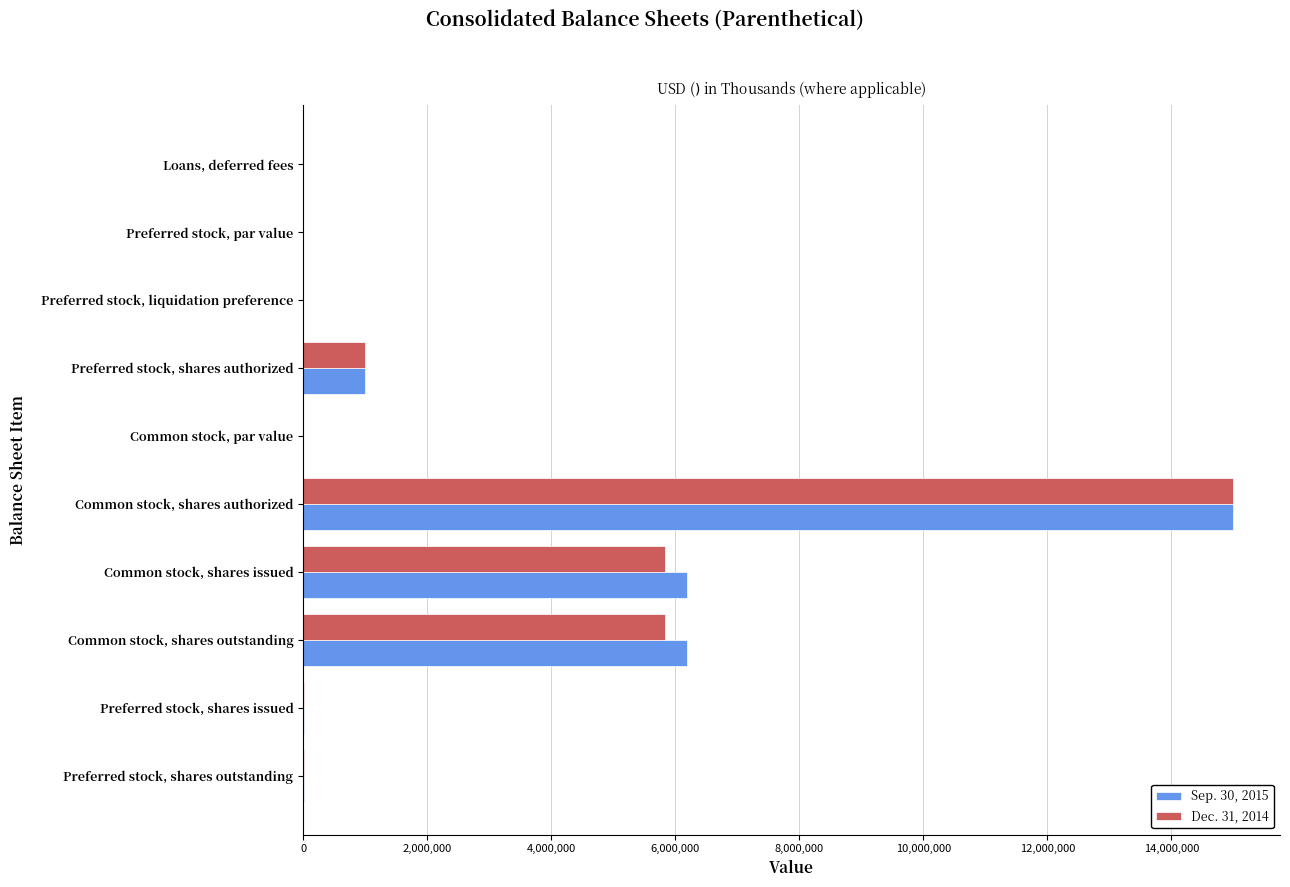

Between Preferred stock, shares authorized and Common stock, shares outstanding, which series saw the biggest shift?

Sep. 30, 2015